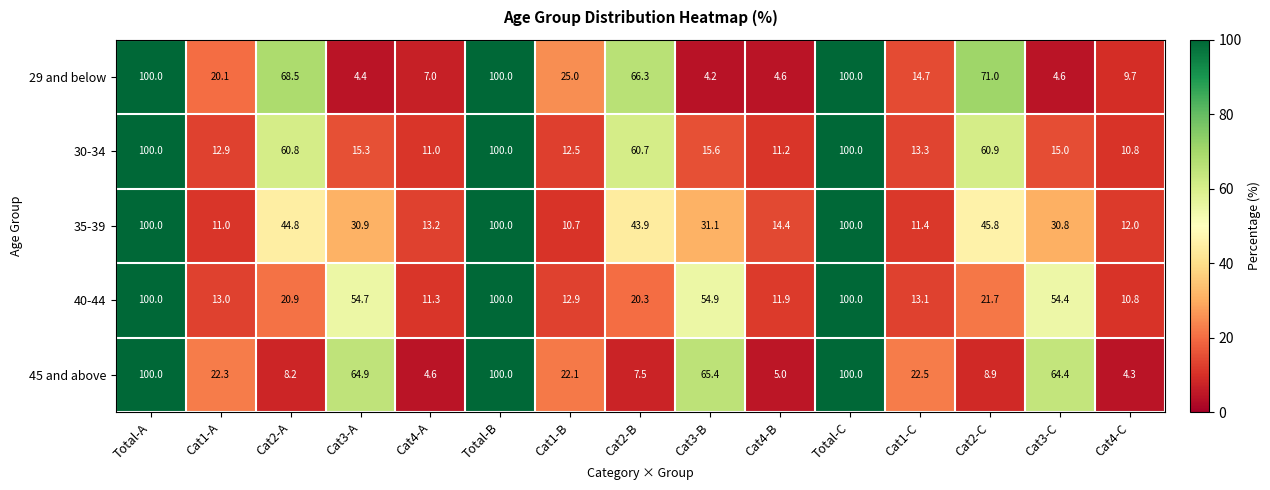

What is the total value across all series at Total-C?

500.0